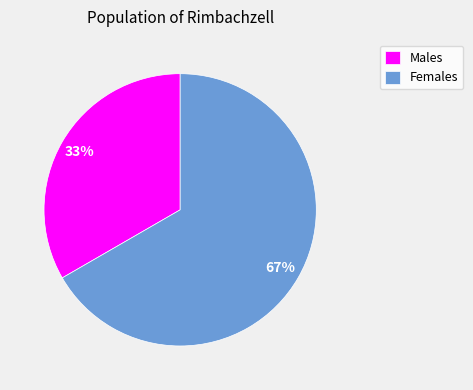

Is there any slice that represents more than half of the pie?

Yes